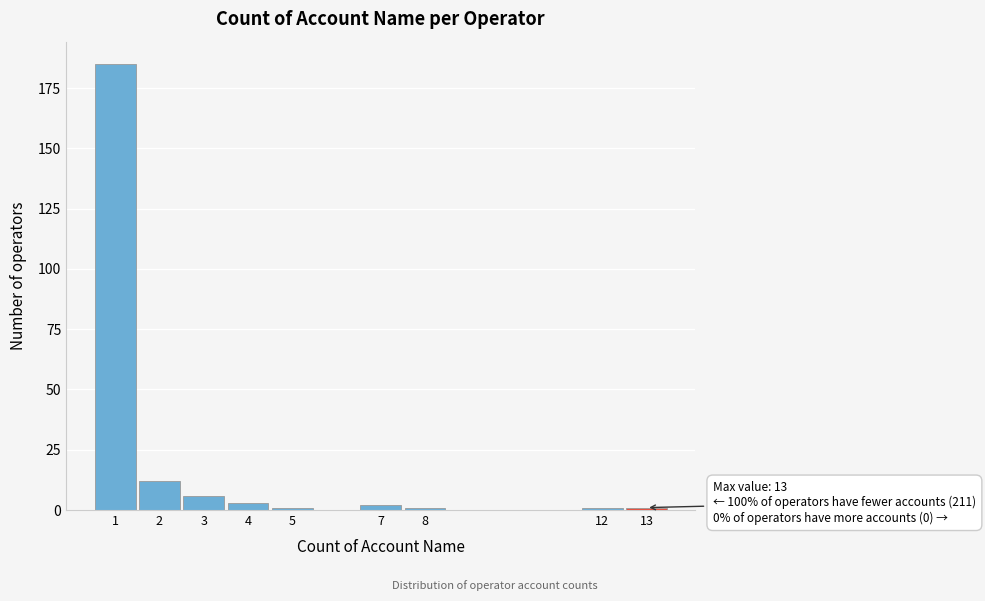

Which range on the x-axis has the tallest bar?

0.5 to 1.5